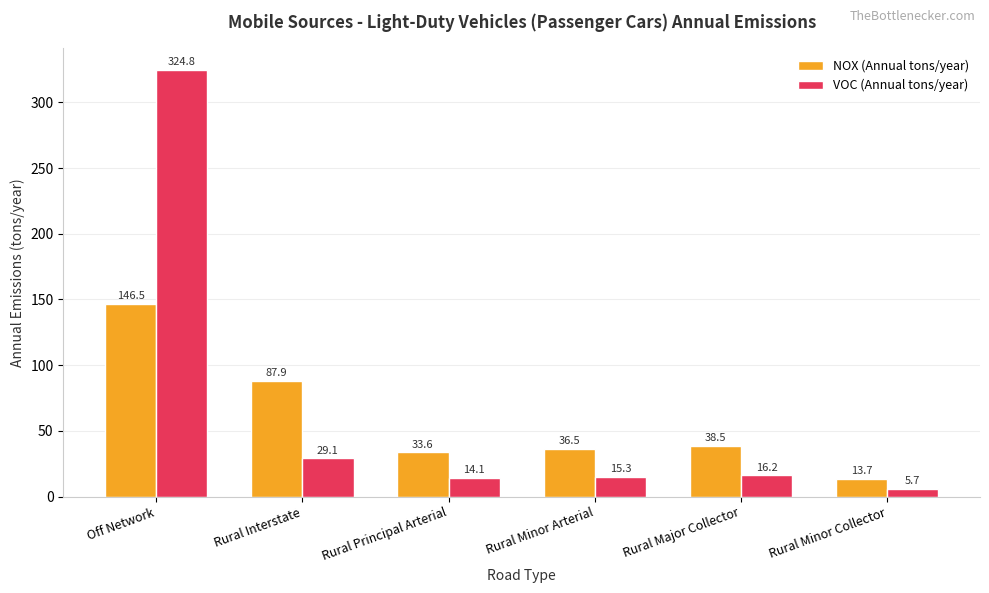

True or false: NOX (Annual tons/year) has a value of 87.9 at Rural Interstate.

True